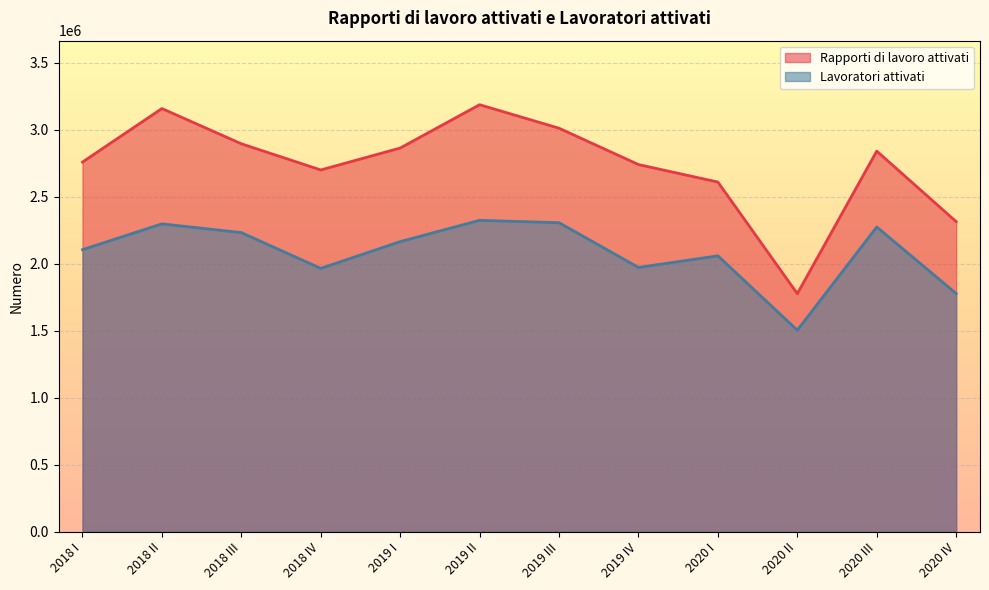

Does the chart display data point markers on the line(s)?

No